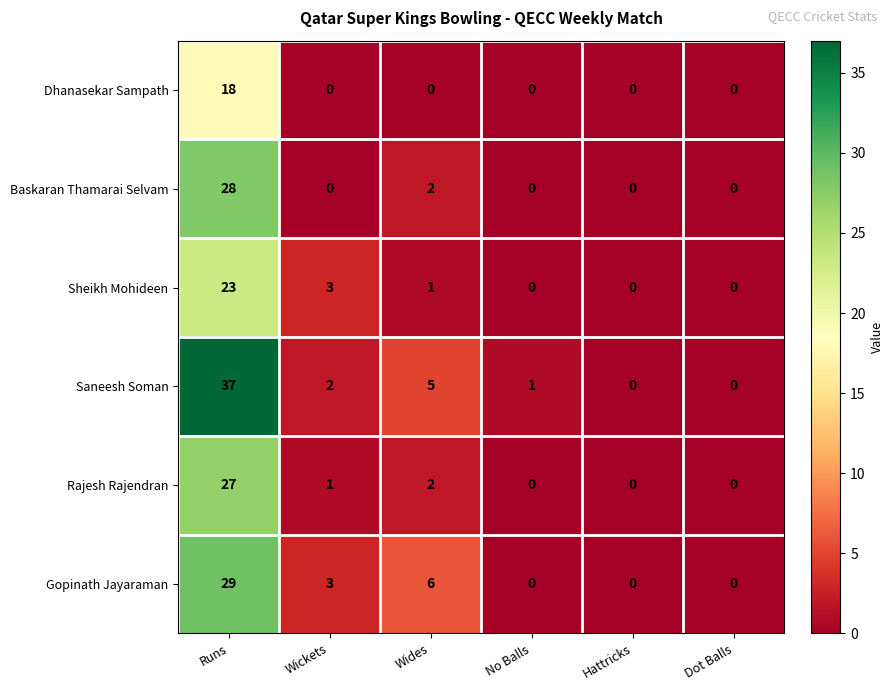

Rank the series at Runs from lowest to highest value.

Dhanasekar Sampath, Sheikh Mohideen, Rajesh Rajendran, Baskaran Thamarai Selvam, Gopinath Jayaraman, Saneesh Soman